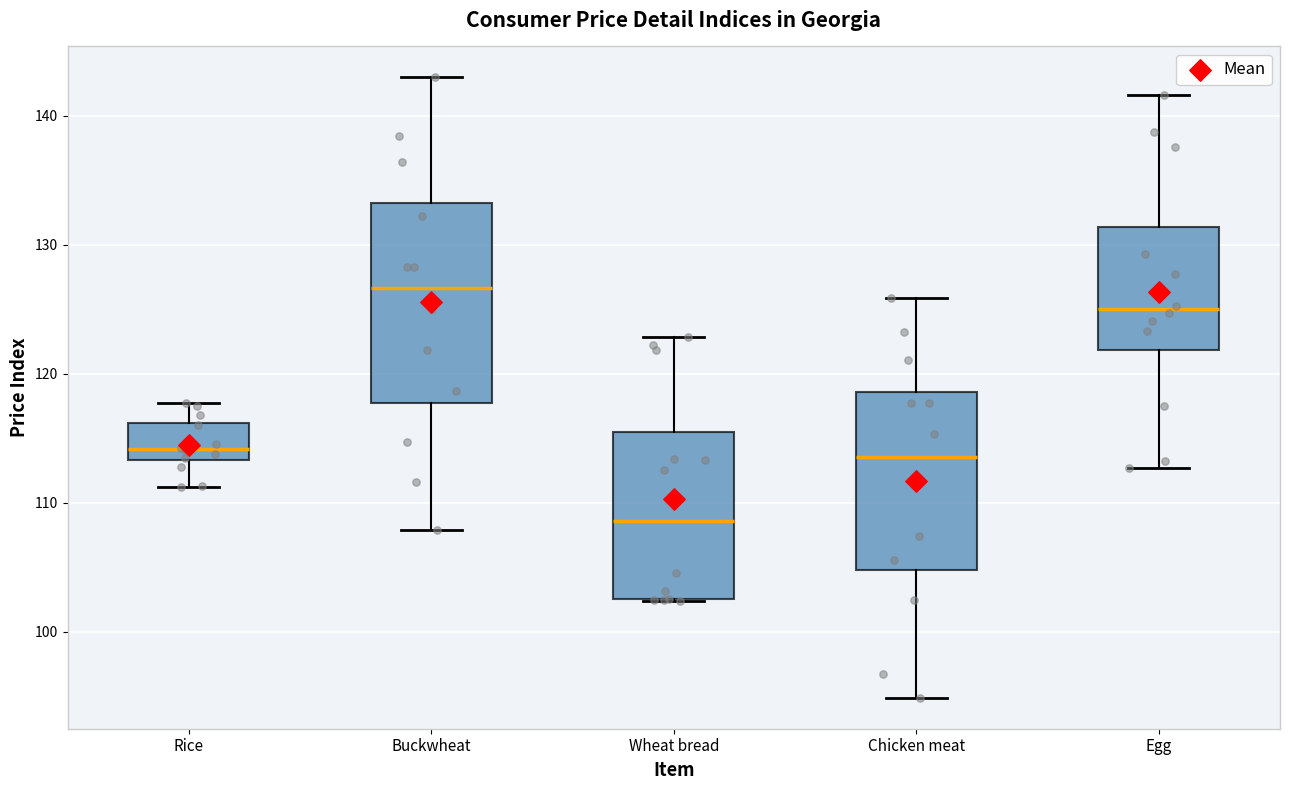

Which box's median line is the highest?

Buckwheat